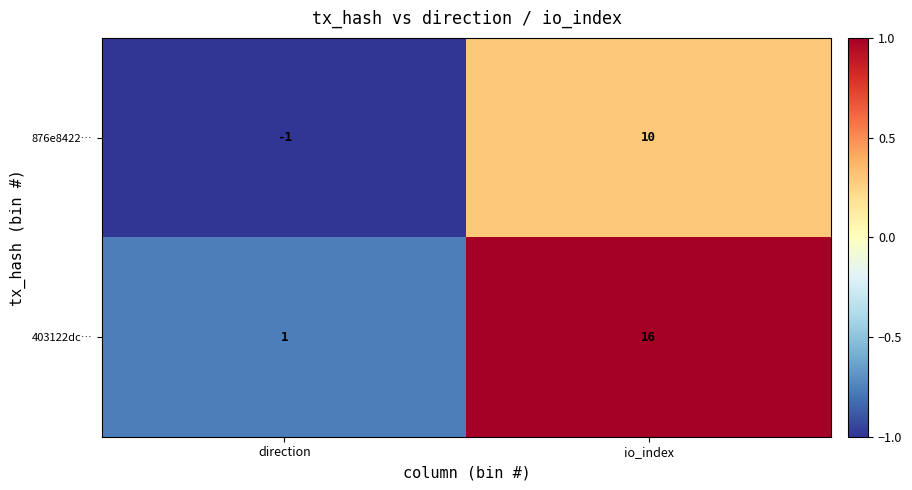

Which series has the widest spread of values?

403122dc…